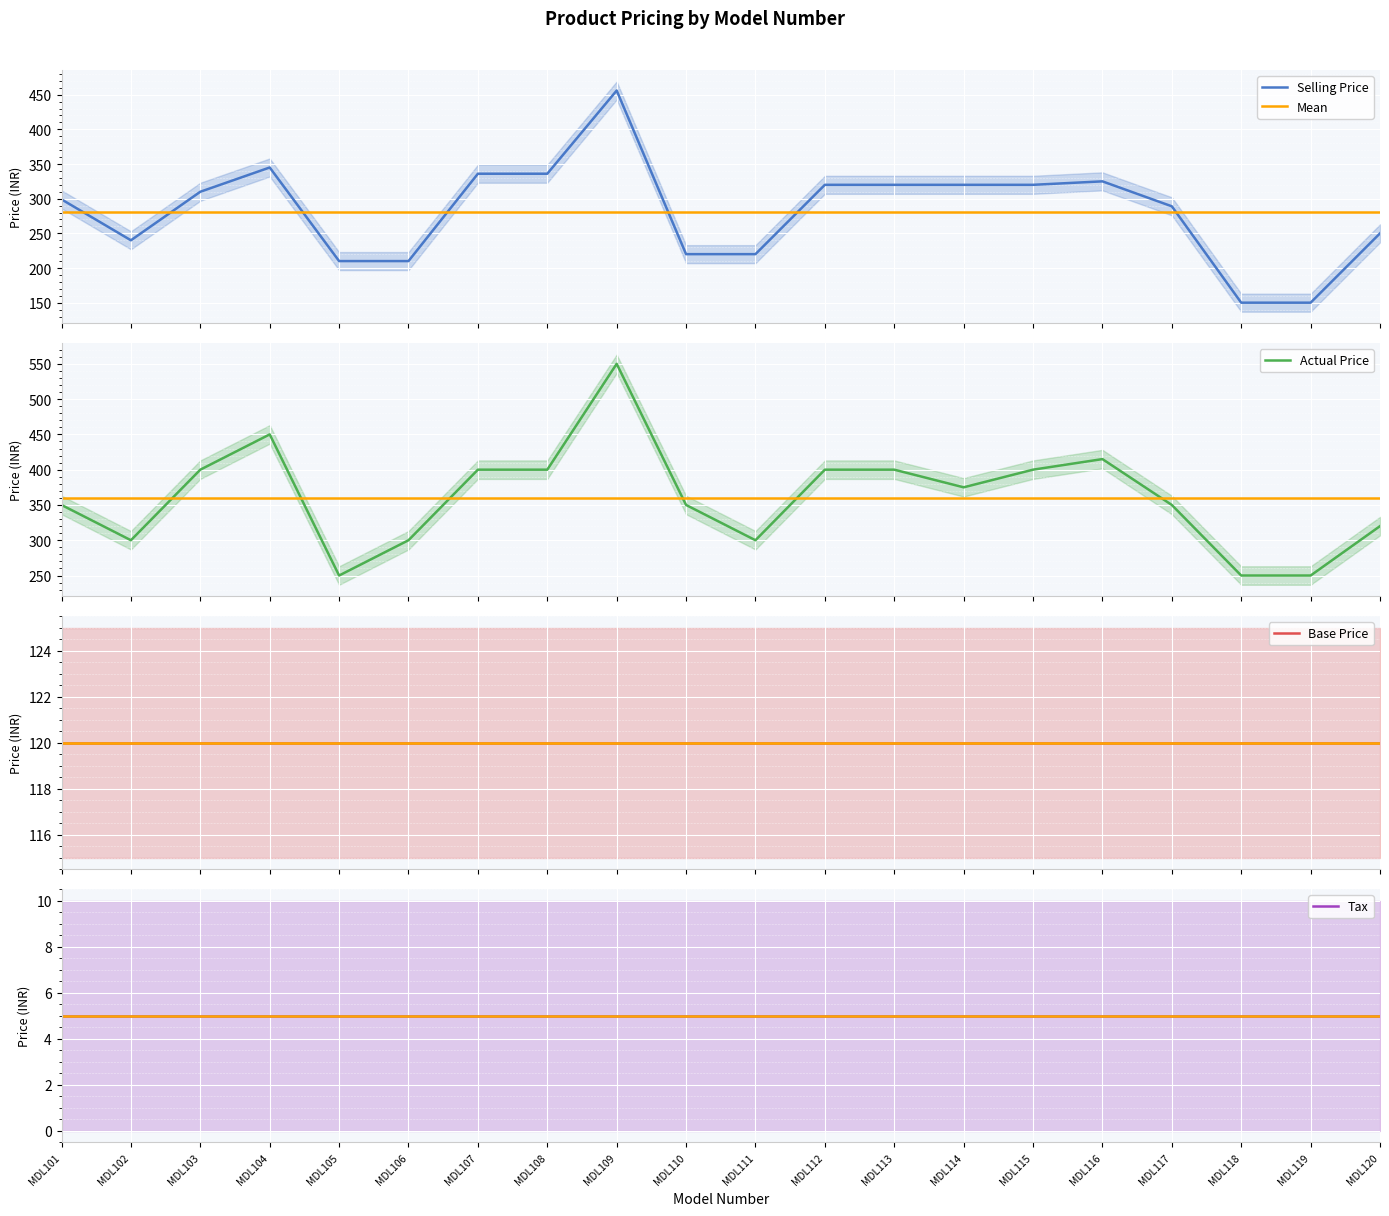

The Selling Price series shows 289 at MDL117. True or false?

True